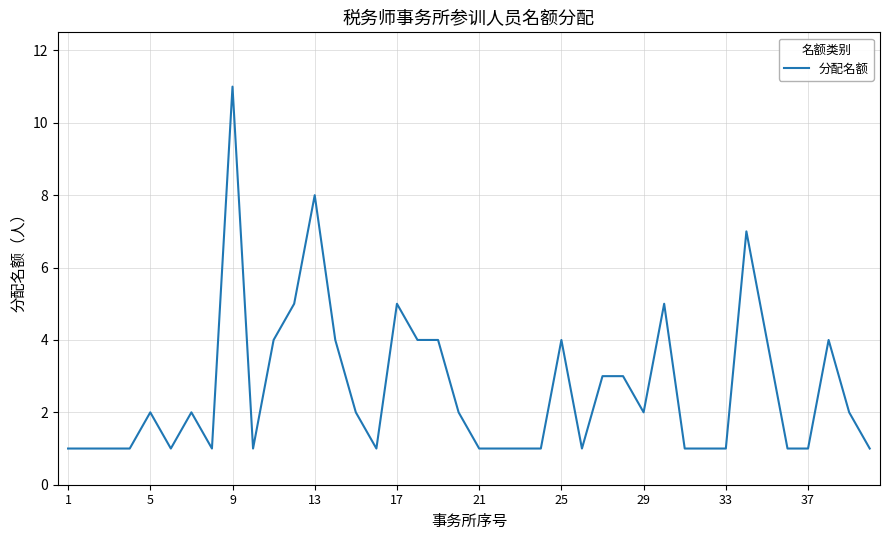

What is the greatest value displayed?

11